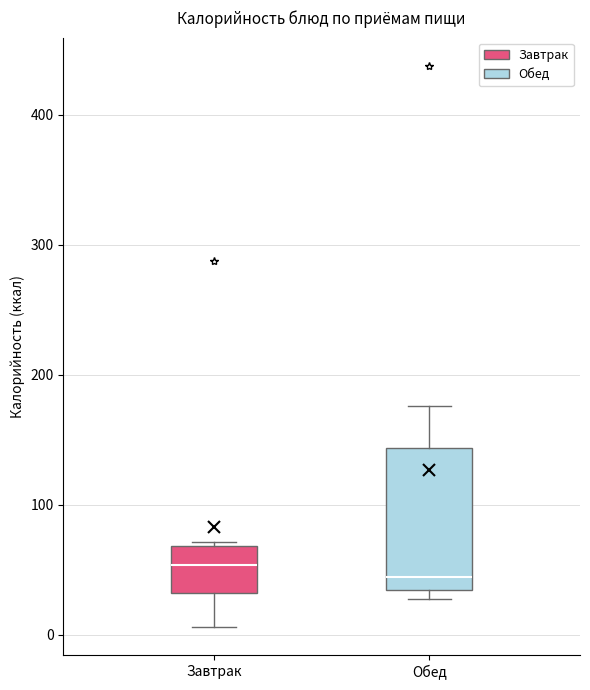

Comparing the boxes themselves (not the whiskers), which one is the tallest?

Обед